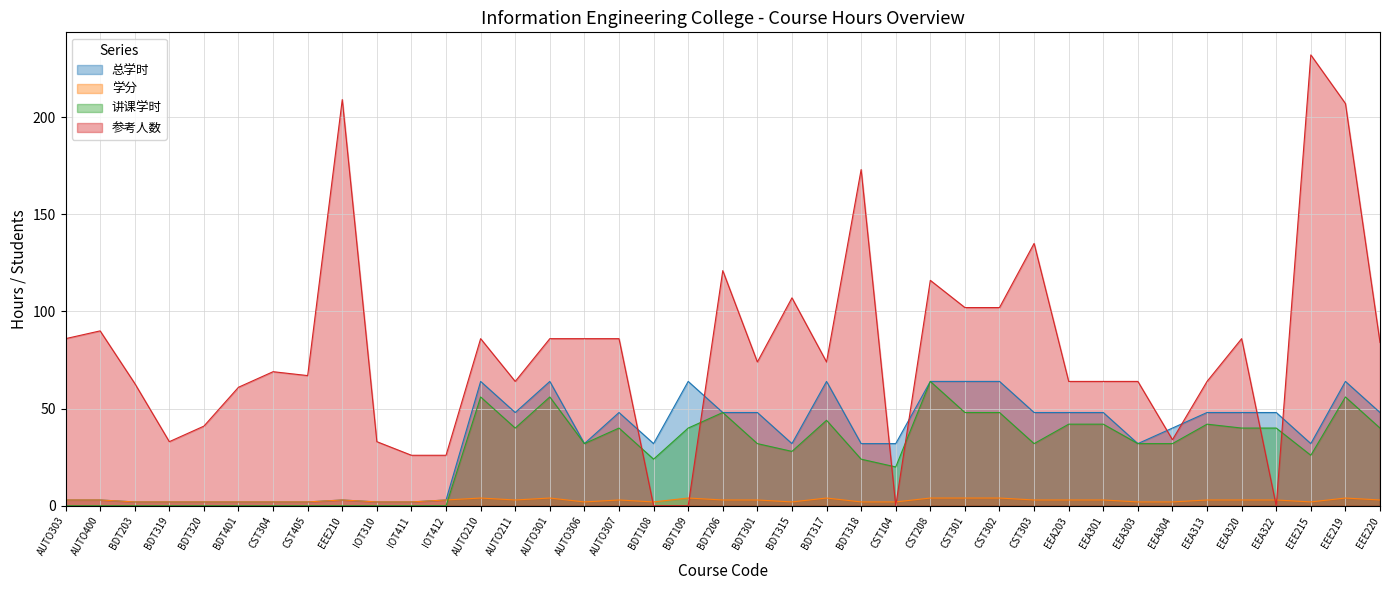

Between BDT401 and EEE210, which is larger?

EEE210